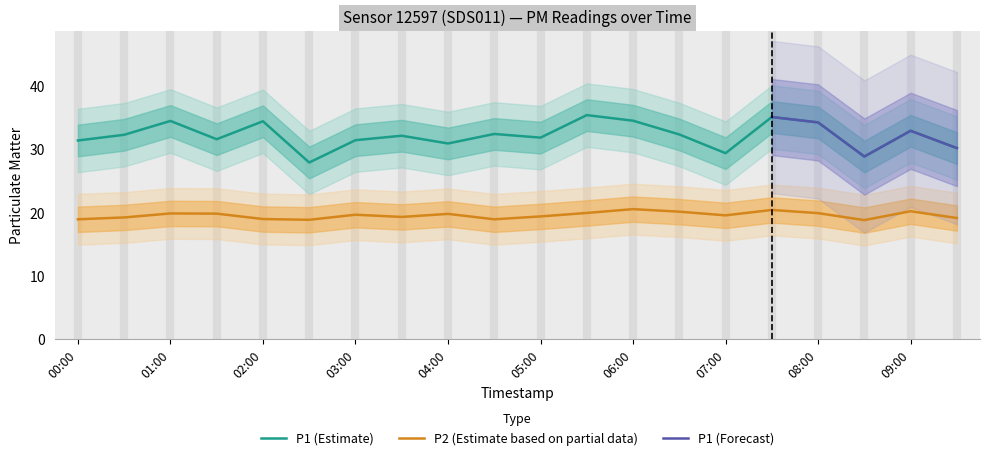

Reading left to right, what are all the values shown in this chart?

P1: 31.3	32.2	34.4	31.5	34.3	27.8	31.4	32.0	30.8	32.3	31.8	35.3	34.4	32.2	29.3	35.0	34.1	28.8	32.8	30.1
P2: 18.9	19.2	19.8	19.8	18.9	18.8	19.6	19.2	19.7	18.9	19.3	19.9	20.5	20.1	19.5	20.4	19.9	18.8	20.1	19.1